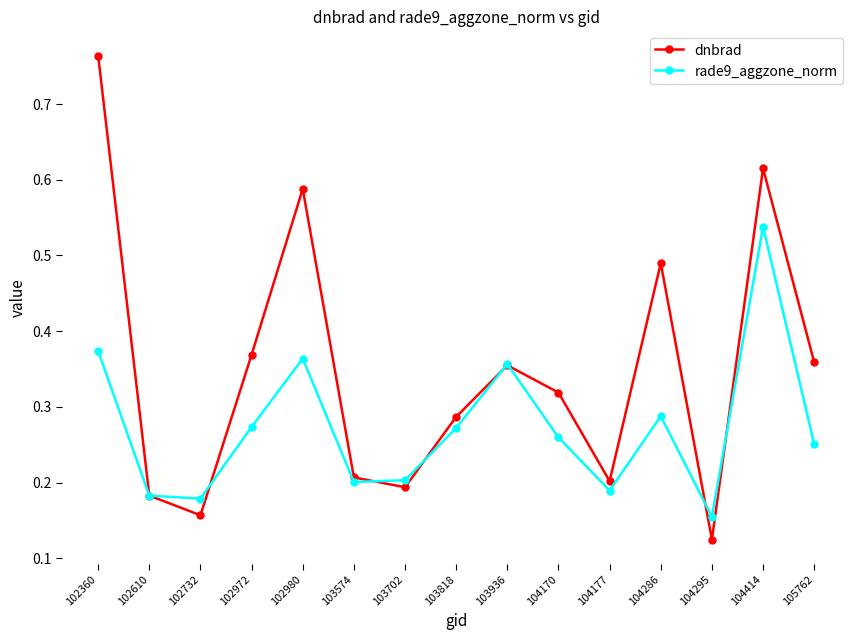

At how many categories does at least one series exceed 0?

15